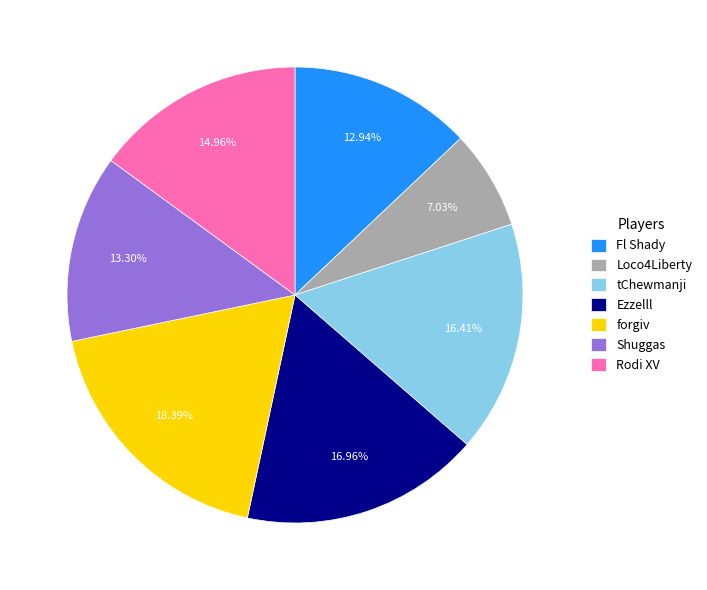

The Shuggas slice represents 13% of the pie. True or false?

True